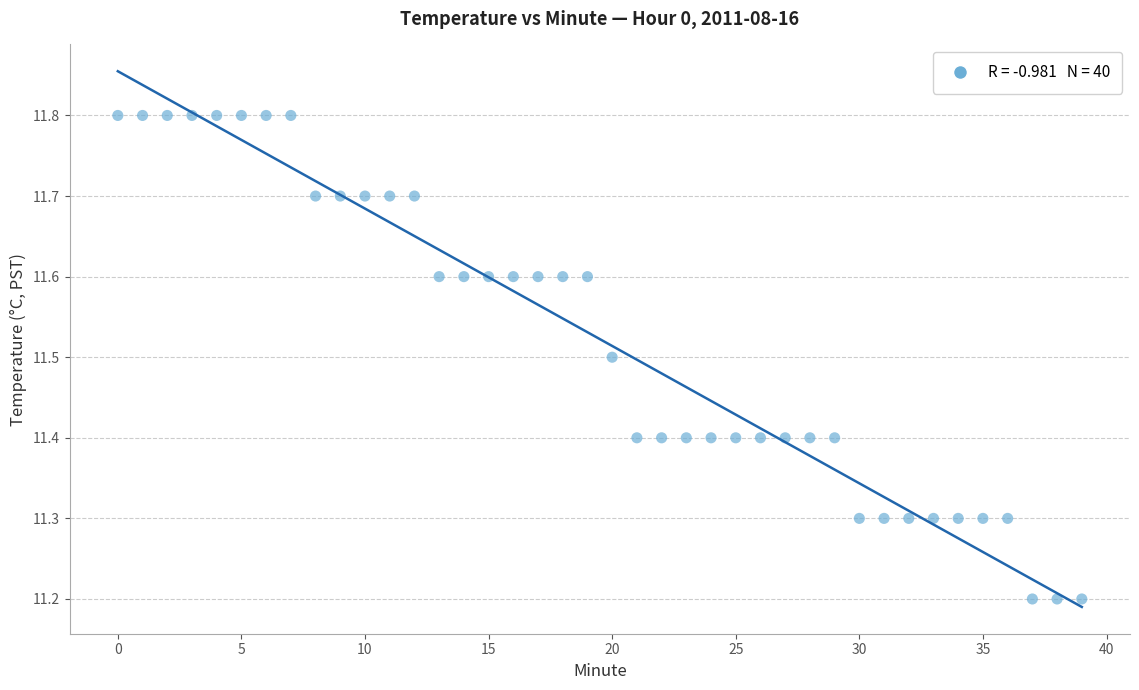

What is the range of Y values (max minus min)?

0.6